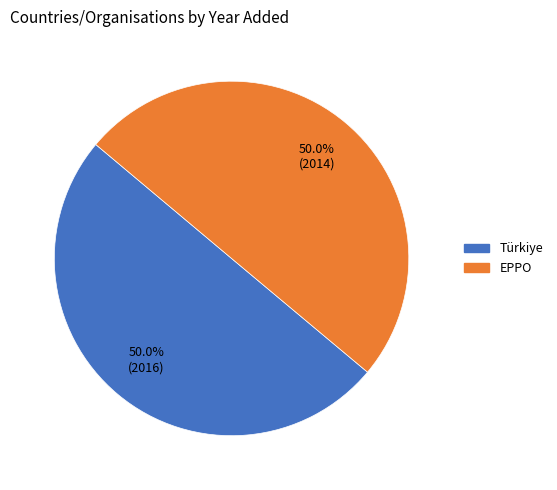

Is it true that Türkiye is 42% of the pie?

False